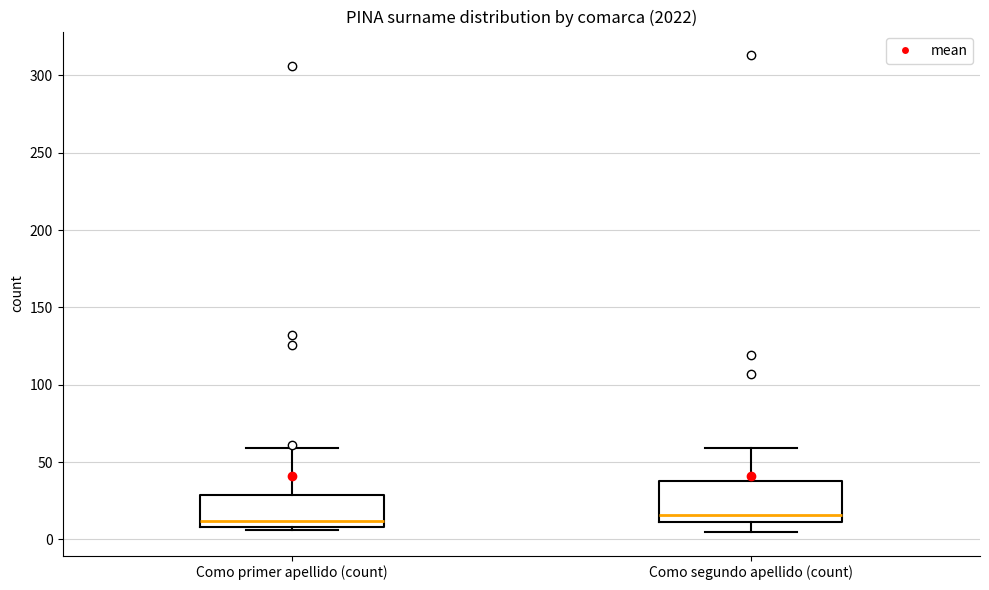

Reading left to right, transcribe this box plot: for each box, give where its median line is, the range the box spans, and where its two whiskers end, as read against the y-axis. The values are not printed on the chart, so give them approximately, as read against the axis.

Como primer apellido (count): median 10 (just above the box's lower edge), box 10 to 30, whiskers 5 to 60
Como segundo apellido (count): median 15, box 10 to 40, whiskers 5 to 60